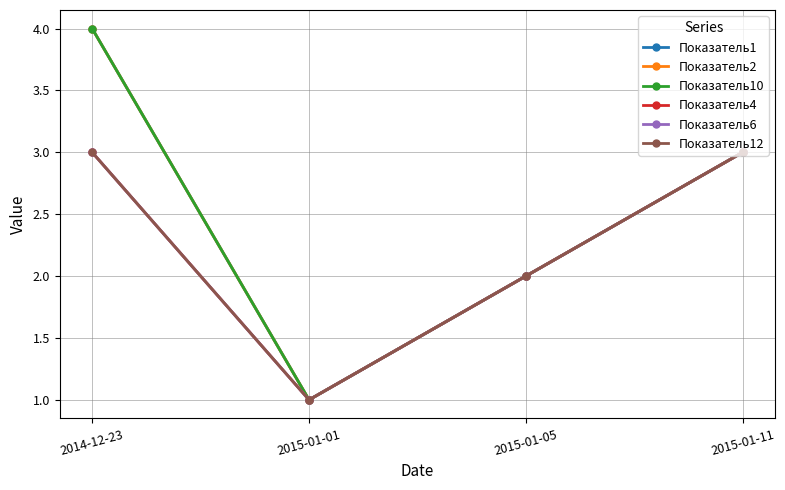

At which category is the sum across all series the highest?

2014-12-23